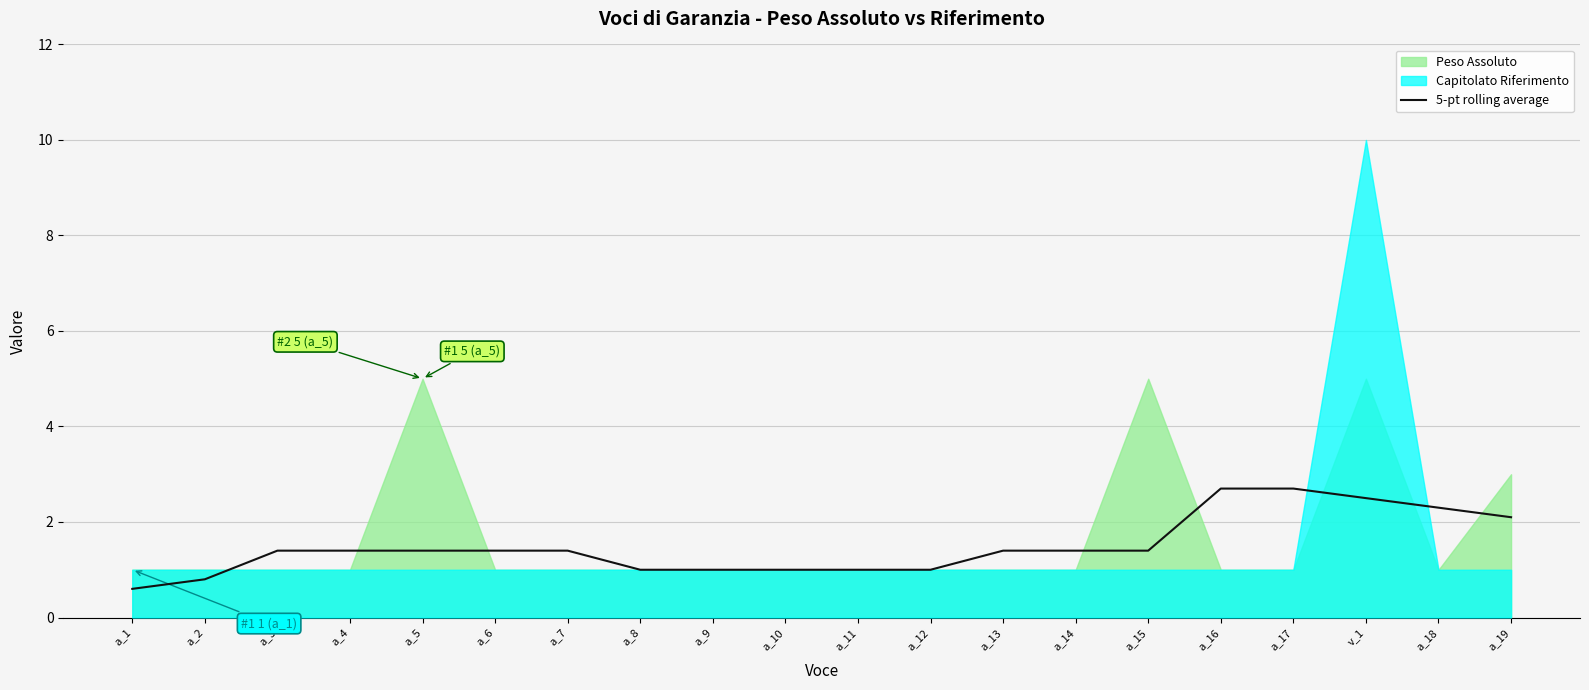

What is the label of the 11th point from the left?

a_11